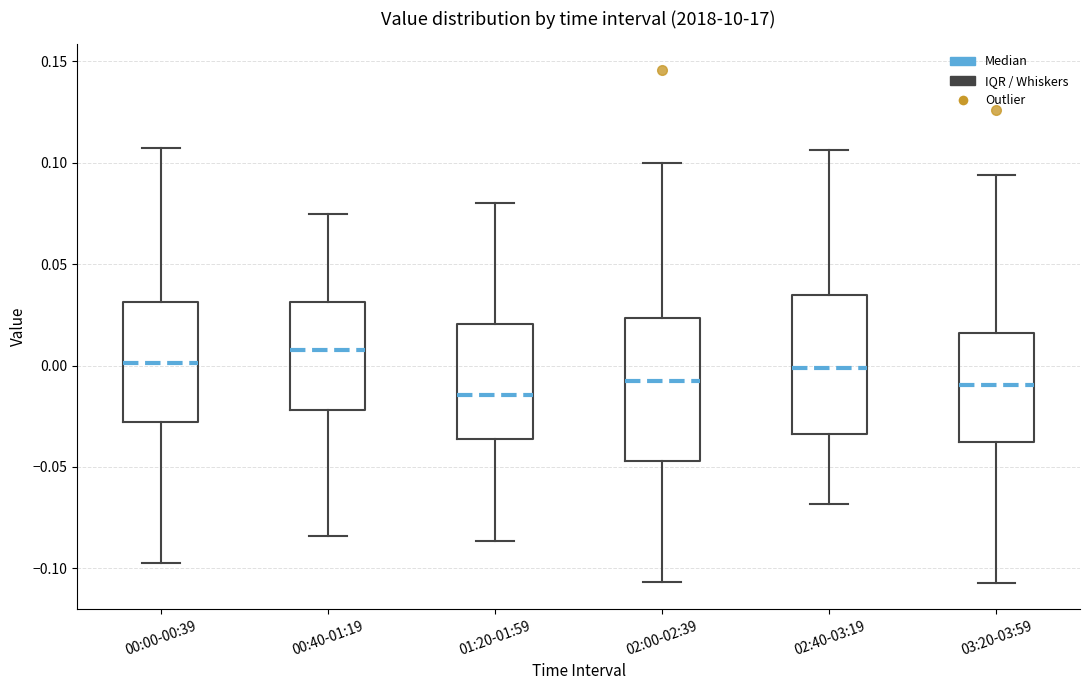

Which box has the highest median line?

00:40-01:19